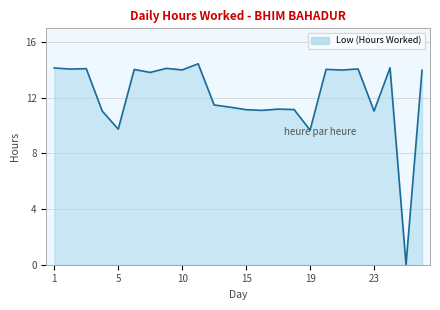

Reading left to right, what are all the values shown in this chart?

14.2	14.1	14.1	11.1	9.8	14.0	13.8	14.1	14.0	14.4	11.5	11.3	11.2	11.1	11.2	11.2	9.7	14.1	14.0	14.1	11.1	14.2	0.0	14.0